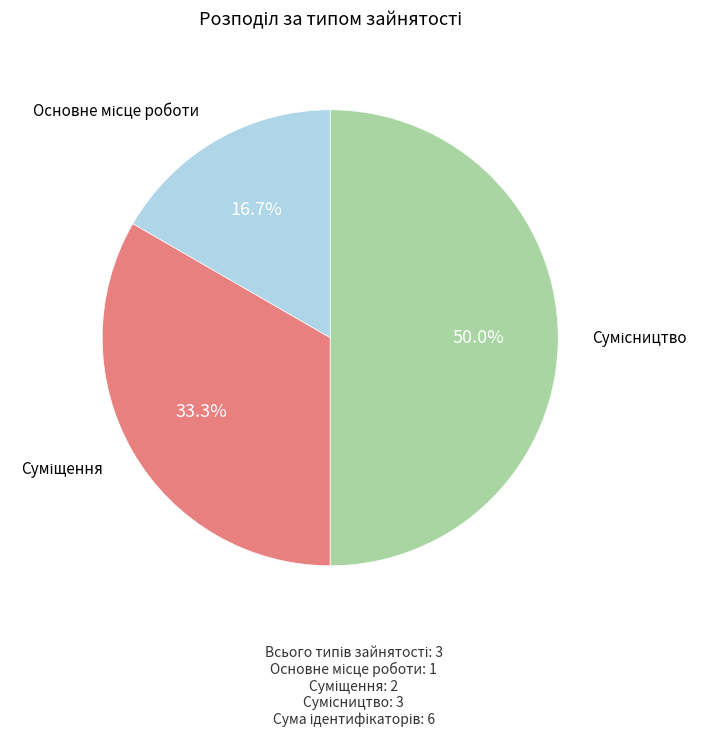

To the nearest percent, what is the difference between the largest and smallest slice percentages?

33%